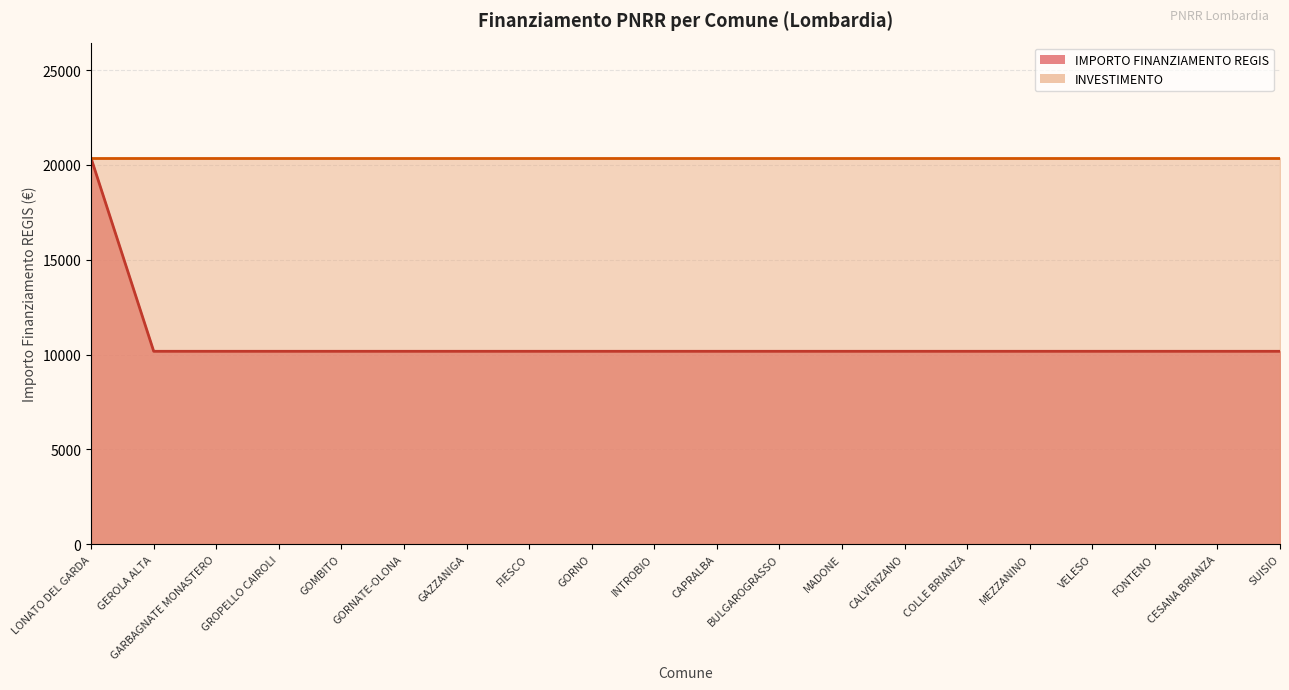

Approximately how many times larger is the value at MEZZANINO compared to INTROBIO?

1.0